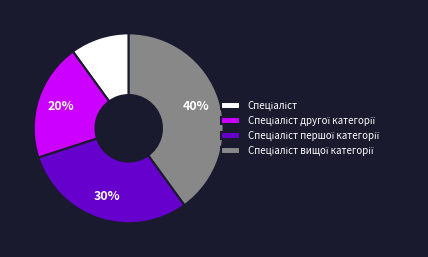

Does any single category account for the majority?

No